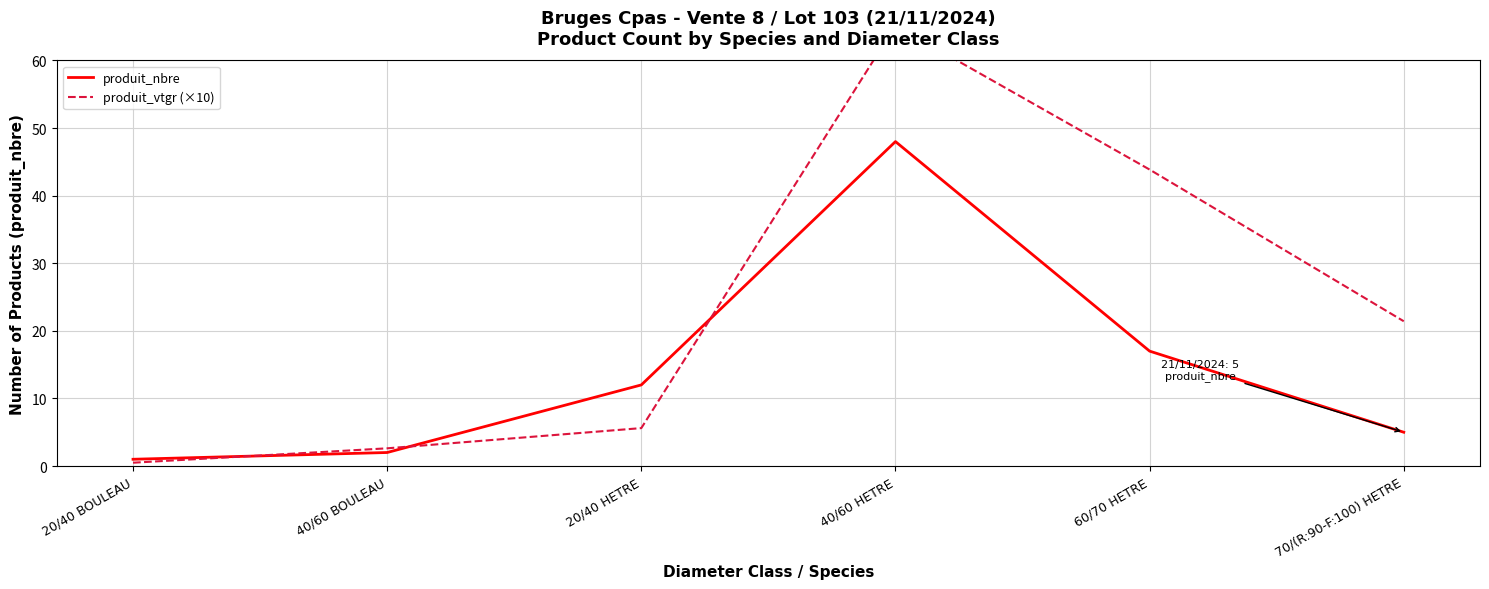

Rank the categories by produit_nbre value from lowest to highest.

20/40 BOULEAU, 40/60 BOULEAU, 70/(R:90-F:100) HETRE, 20/40 HETRE, 60/70 HETRE, 40/60 HETRE